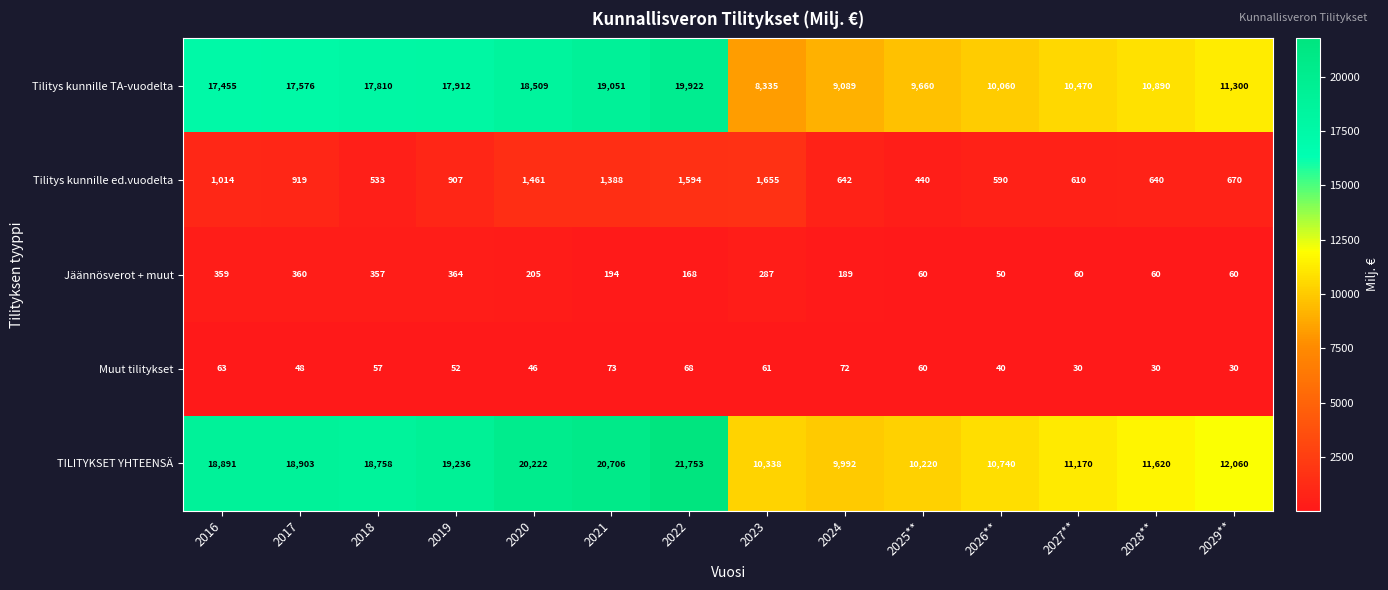

Count the number of data series in this chart.

5